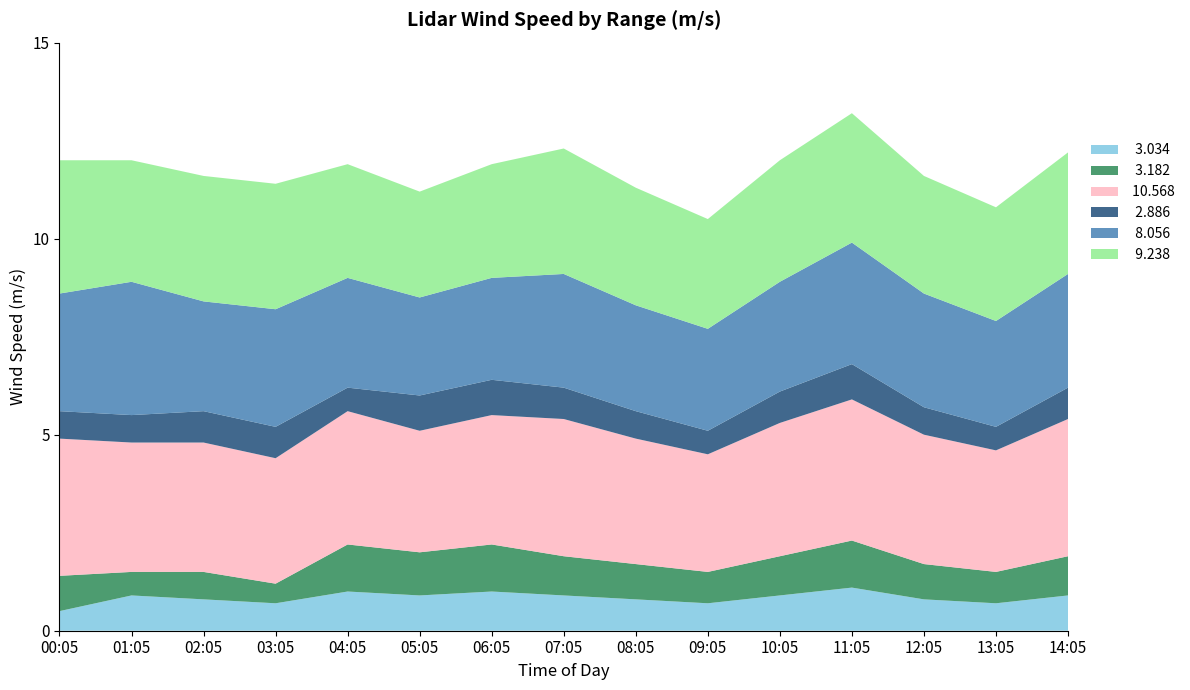

Reading right to left, what are all the values shown in this chart?

  3.034: 0.9	0.7	0.8	1.1	0.9	0.7	0.8	0.9	1.0	0.9	1.0	0.7	0.8	0.9	0.5
  3.182: 1.0	0.8	0.9	1.2	1.0	0.8	0.9	1.0	1.2	1.1	1.2	0.5	0.7	0.6	0.9
 10.568: 3.5	3.1	3.3	3.6	3.4	3.0	3.2	3.5	3.3	3.1	3.4	3.2	3.3	3.3	3.5
  2.886: 0.8	0.6	0.7	0.9	0.8	0.6	0.7	0.8	0.9	0.9	0.6	0.8	0.8	0.7	0.7
  8.056: 2.9	2.7	2.9	3.1	2.8	2.6	2.7	2.9	2.6	2.5	2.8	3.0	2.8	3.4	3.0
  9.238: 3.1	2.9	3.0	3.3	3.1	2.8	3.0	3.2	2.9	2.7	2.9	3.2	3.2	3.1	3.4